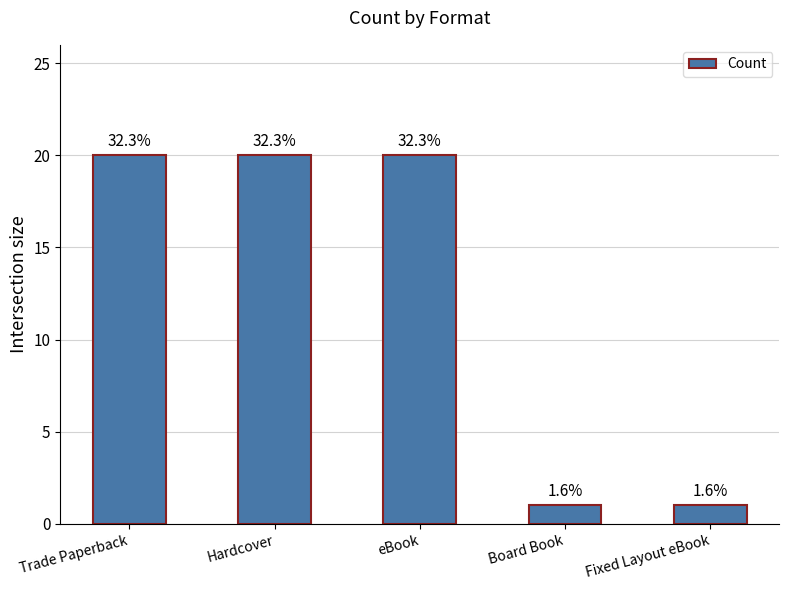

What is the greatest value displayed?

20